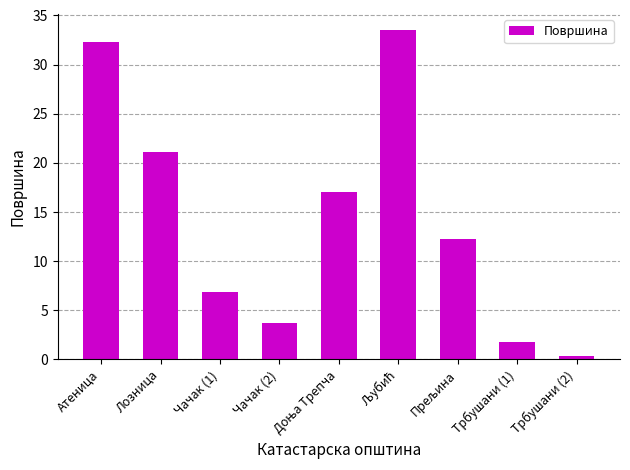

How many data points are less than 12?

4